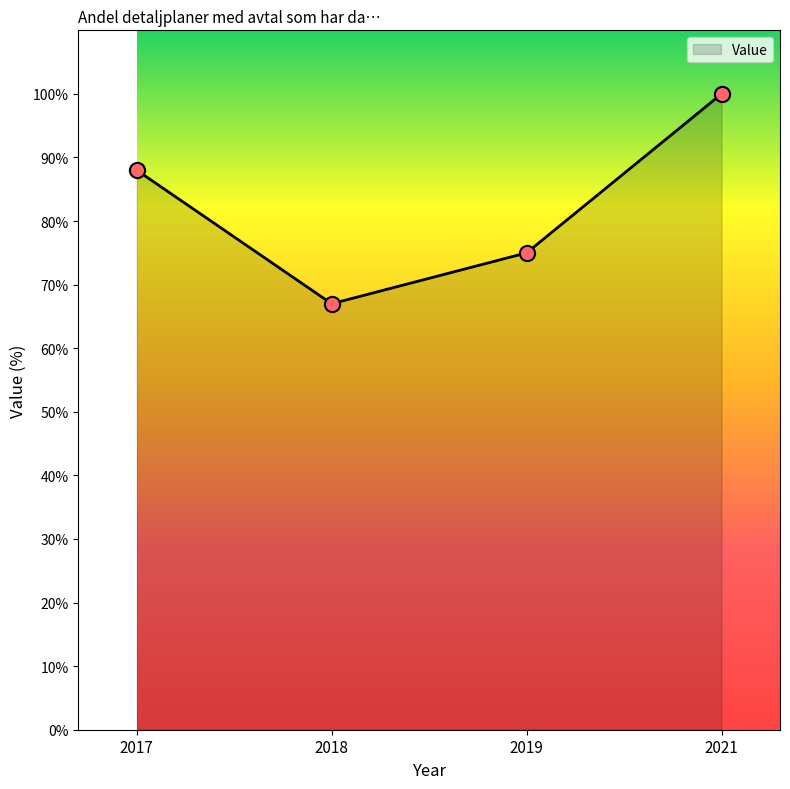

Approximately how many times larger is the value at 2018 compared to 2017?

0.8